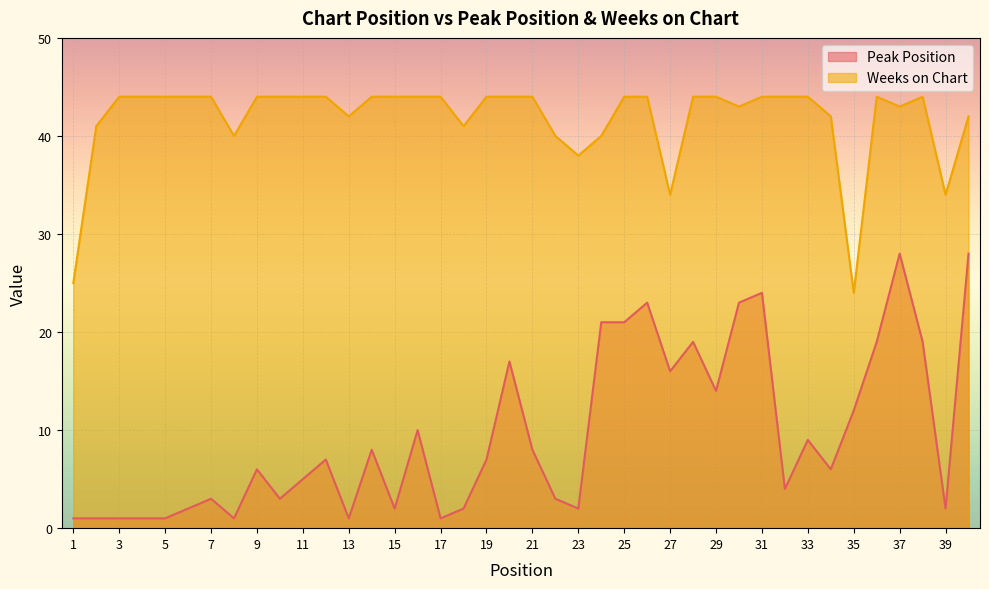

The value of Weeks on Chart at 18 is 41. True or false?

True